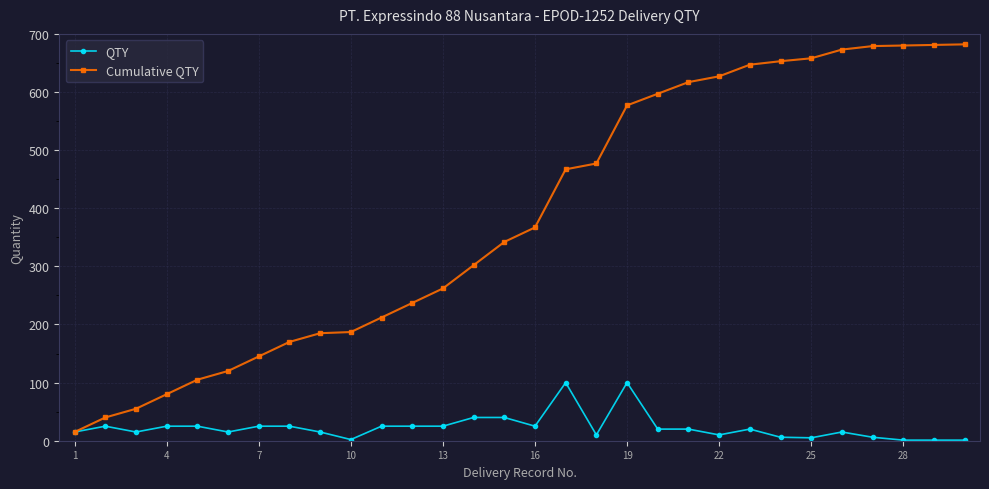

List the series in order of their peak value, highest first.

Cumulative QTY, QTY